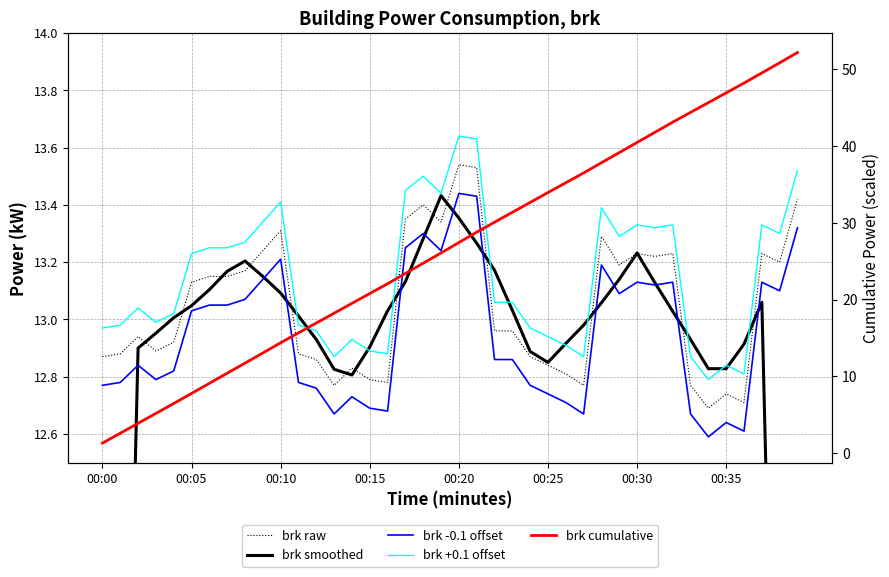

Which category has the lowest value across all series?

00:00